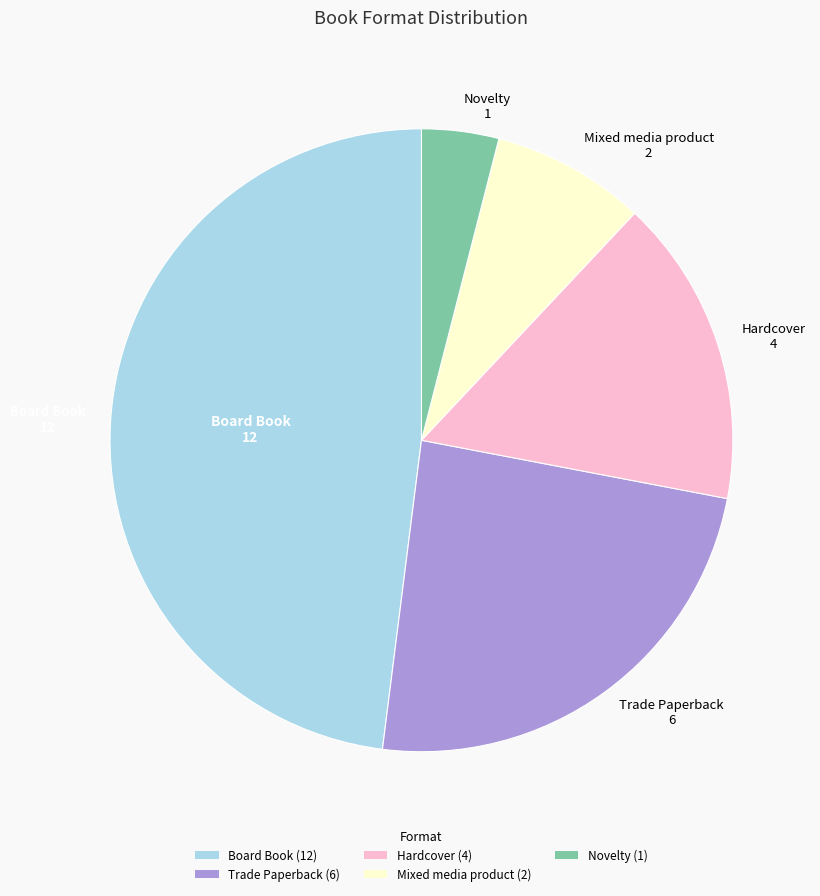

How many slices are in this pie chart?

5